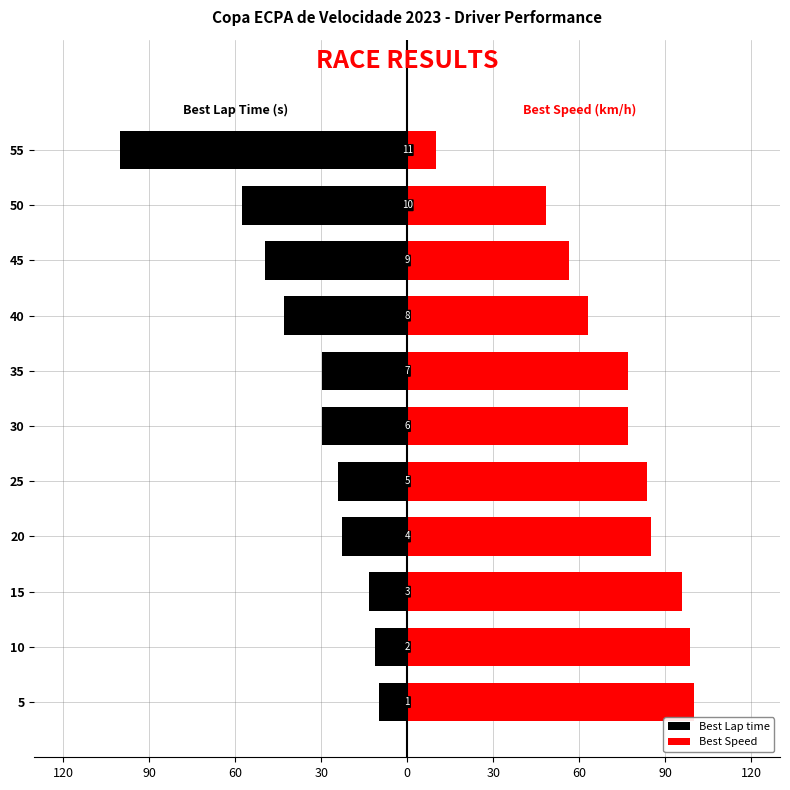

How many bars are there in total?

22